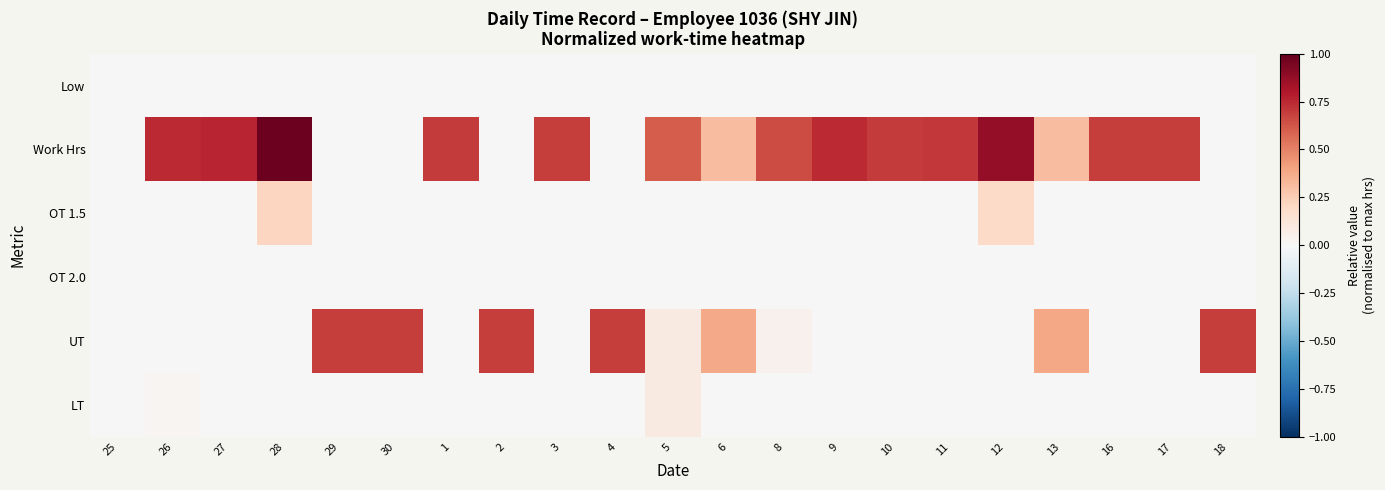

At how many categories does at least one series exceed 0?

20